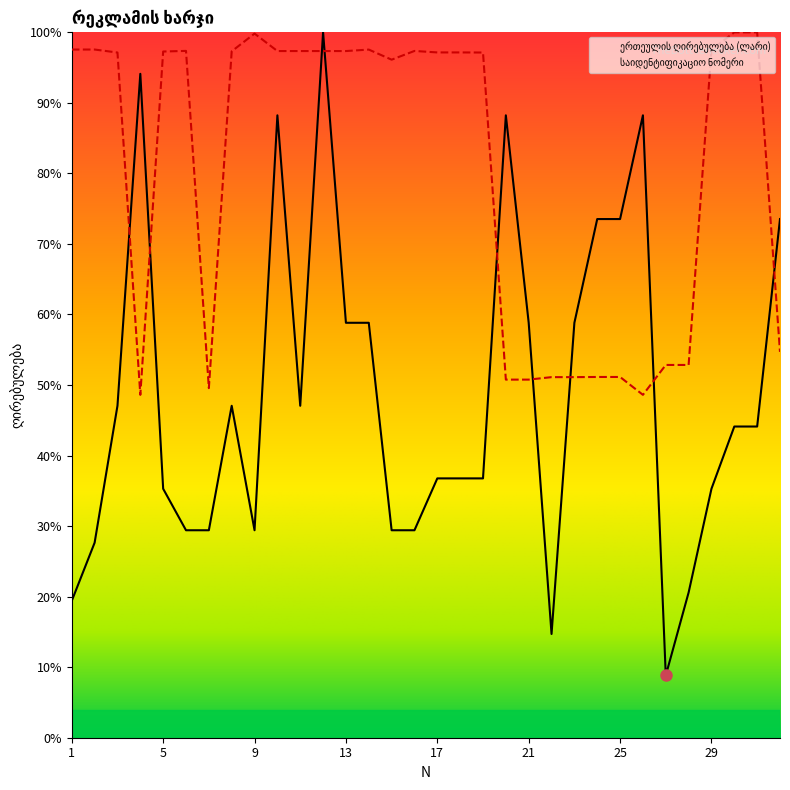

True or false: საიდენტიფიკაციო ნომერი has a value of 30.9 at 14.

False